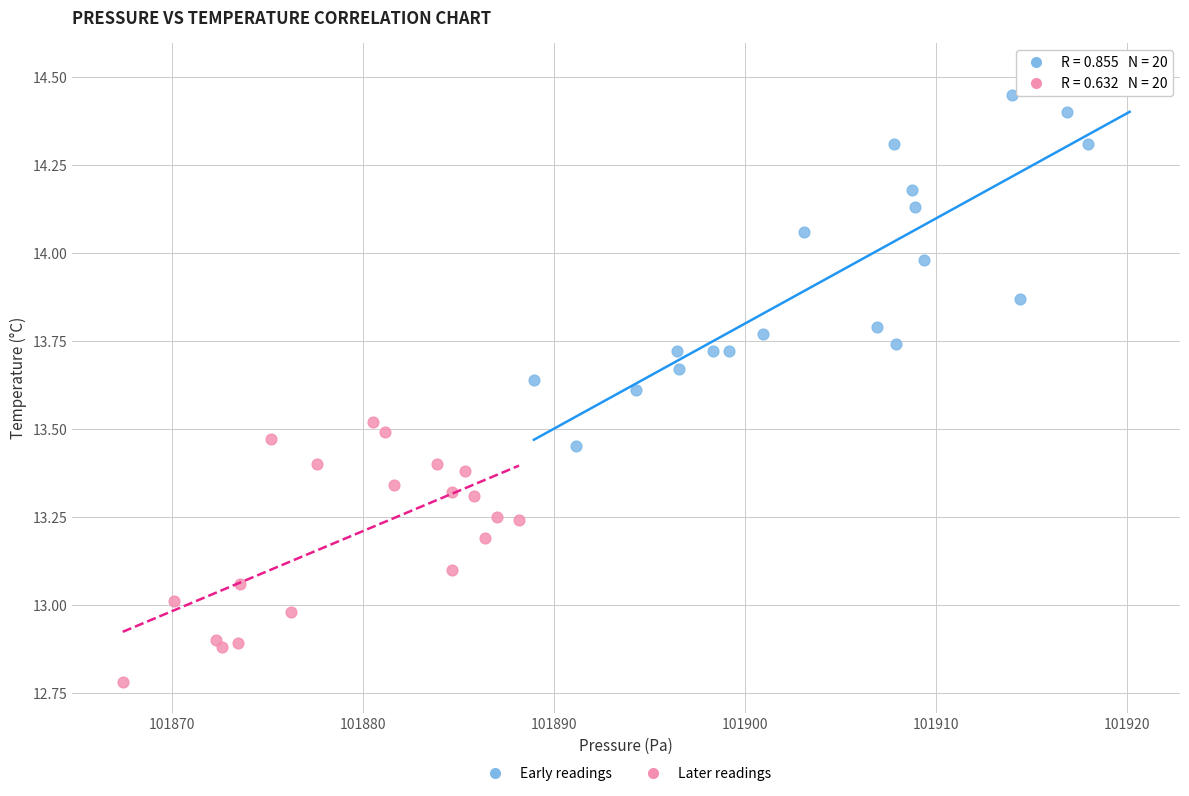

What are all the series names shown in the legend?

Early readings, Later readings